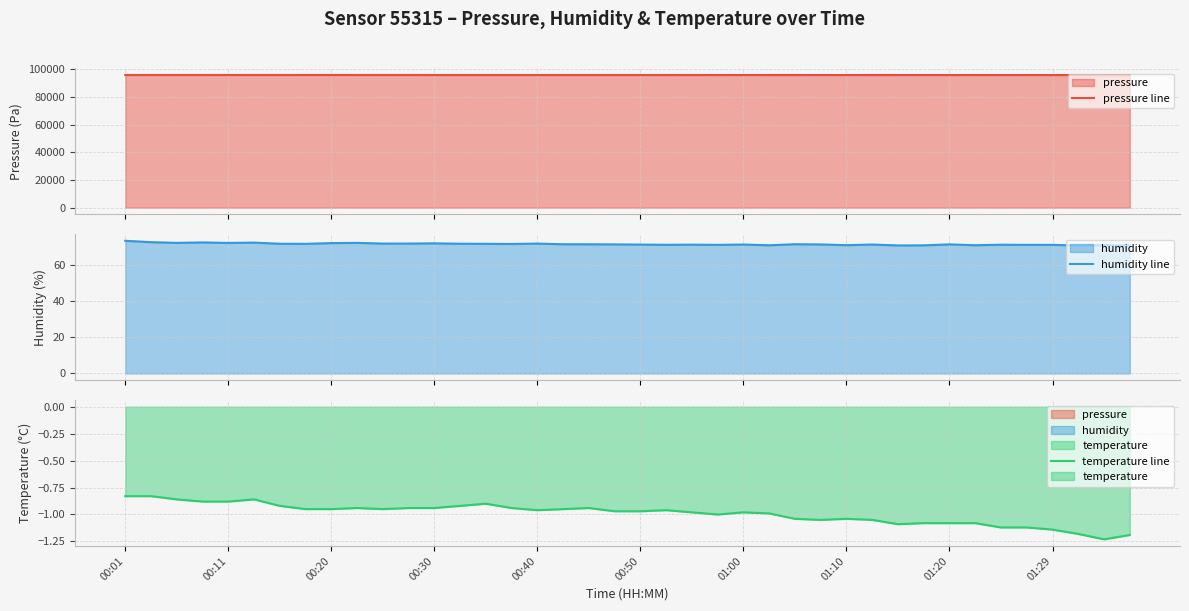

At how many categories does at least one series exceed 43825?

40